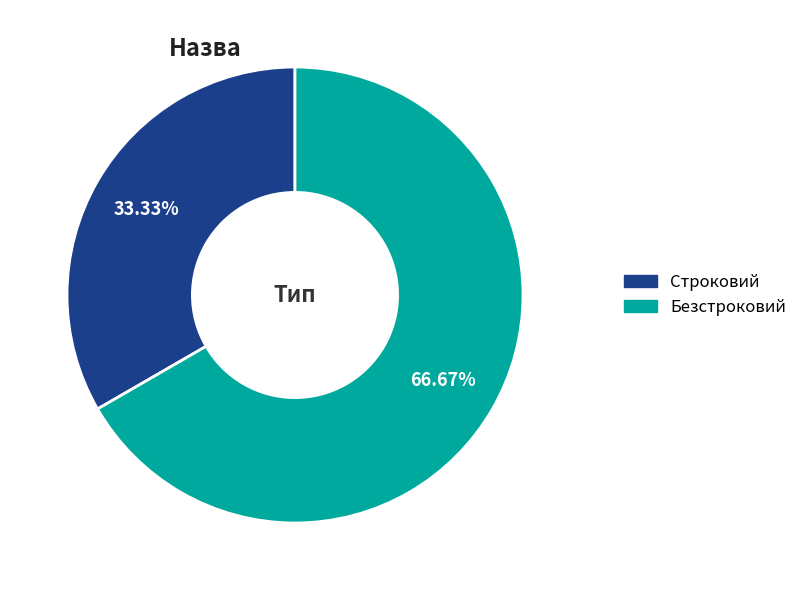

What percentage is the Безстроковий slice, to the nearest percent?

67%